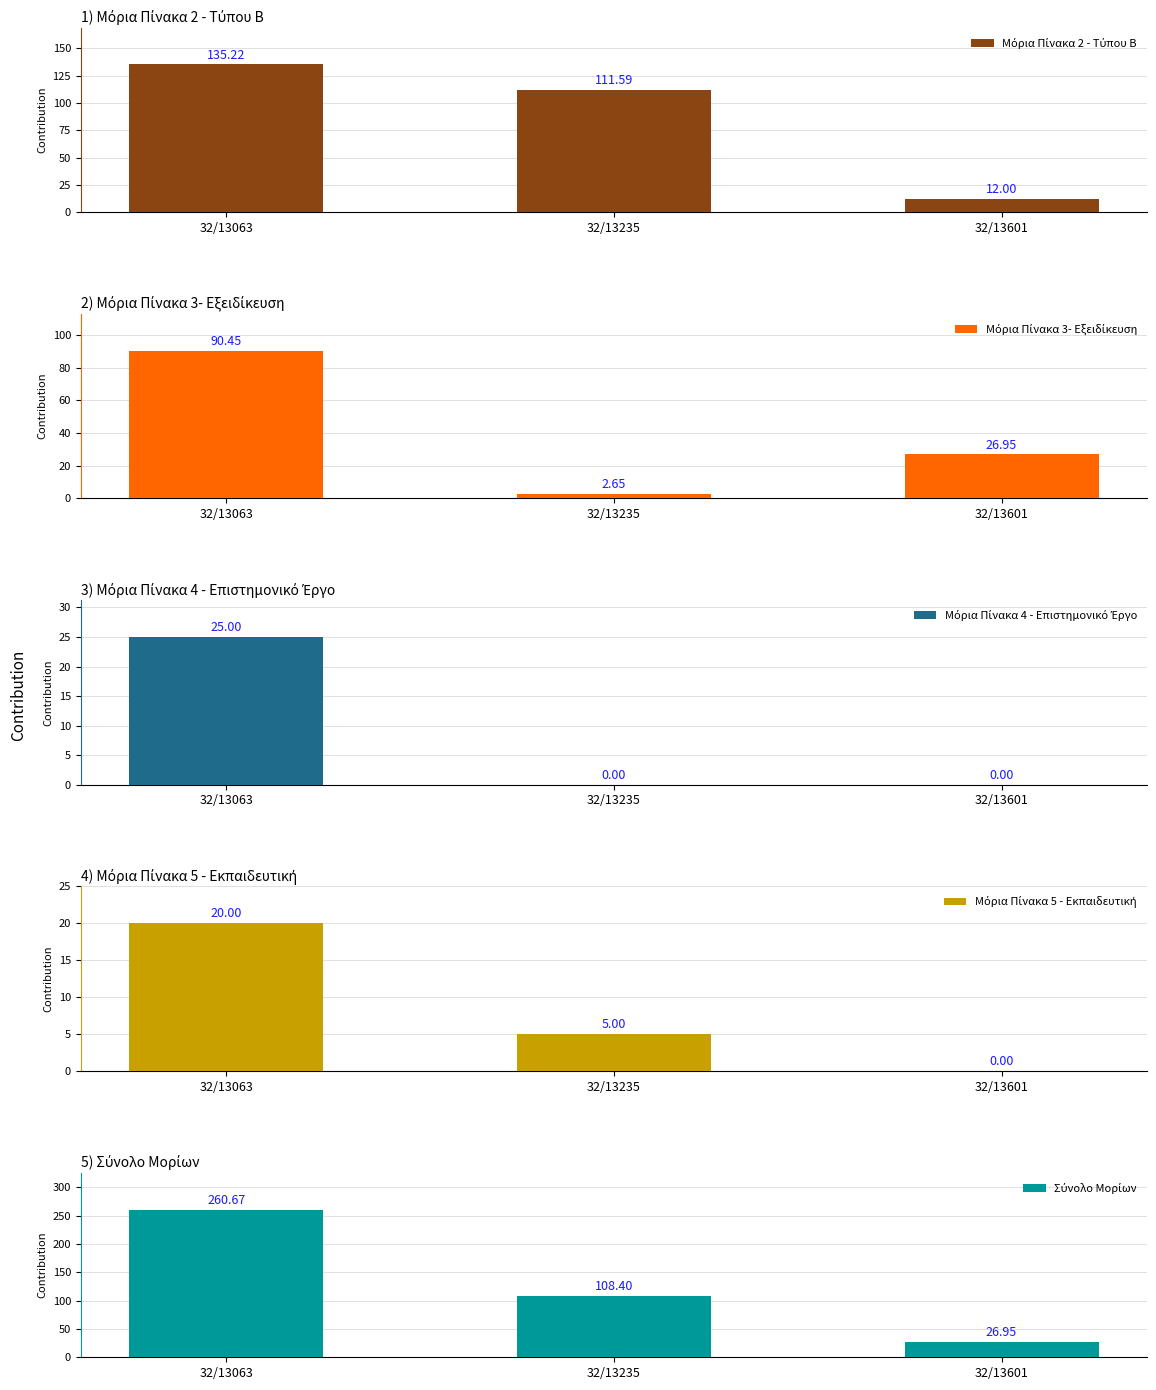

Rank the categories by Μόρια Πίνακα 5 - Εκπαιδευτική value from highest to lowest.

32/13063, 32/13235, 32/13601